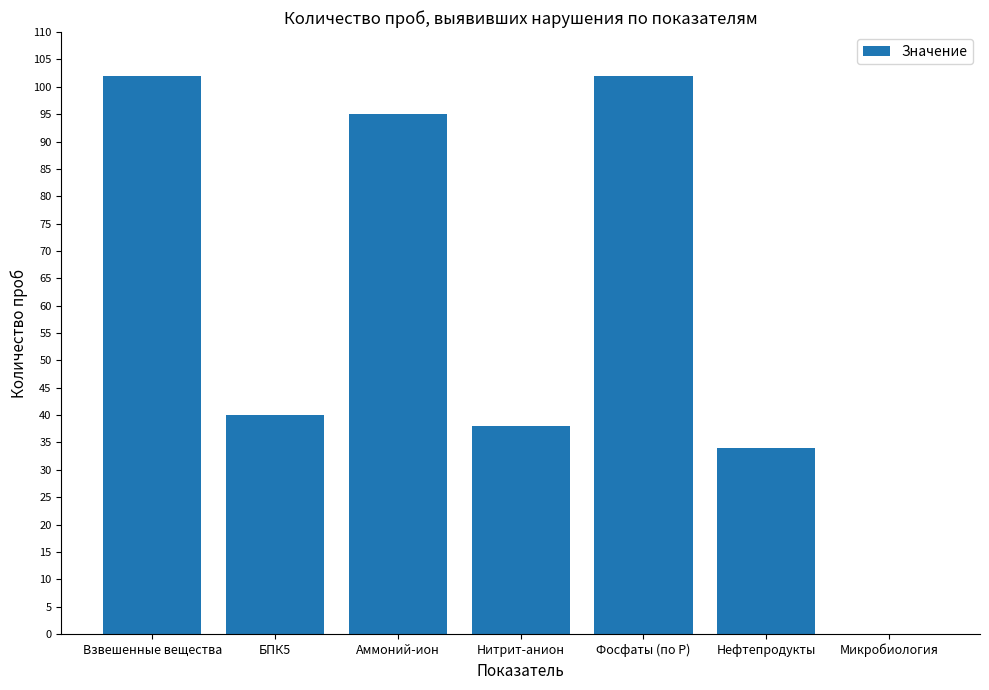

What is the maximum value shown in the chart?

102